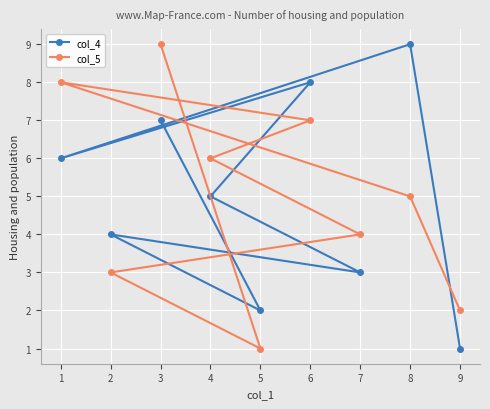

What is the difference between the second highest and minimum values in the col_4 series?

7